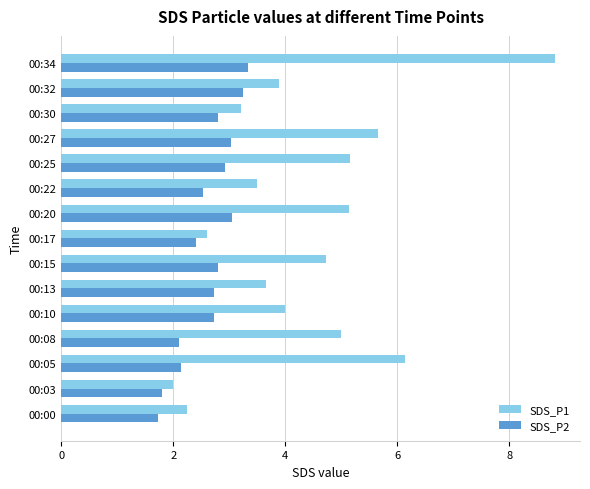

Which series changed the most between 00:32 and 00:34?

SDS_P1